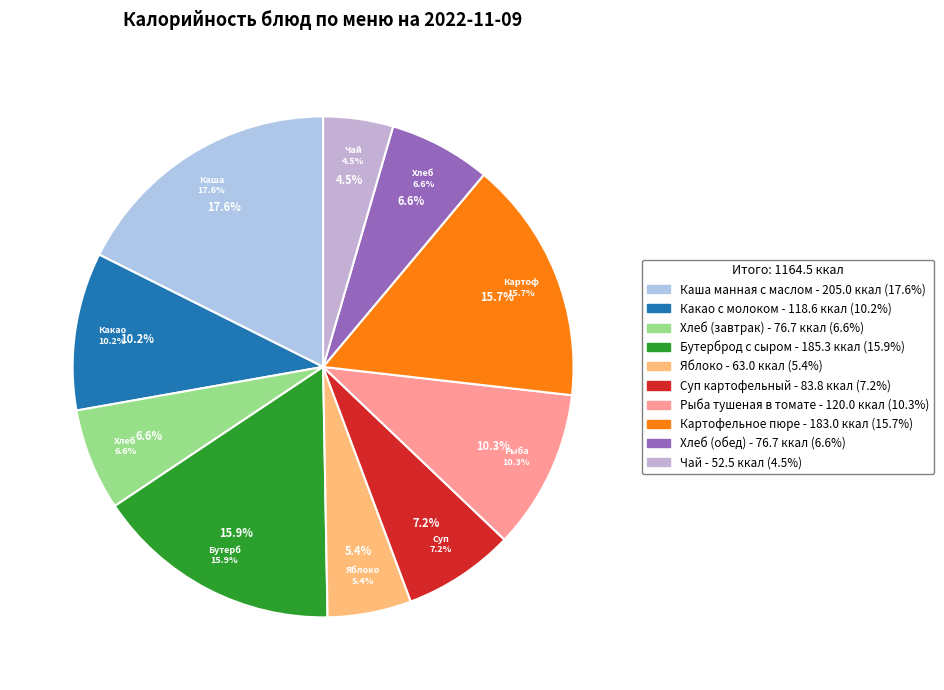

Which category has the biggest portion of the pie?

Каша манная с маслом